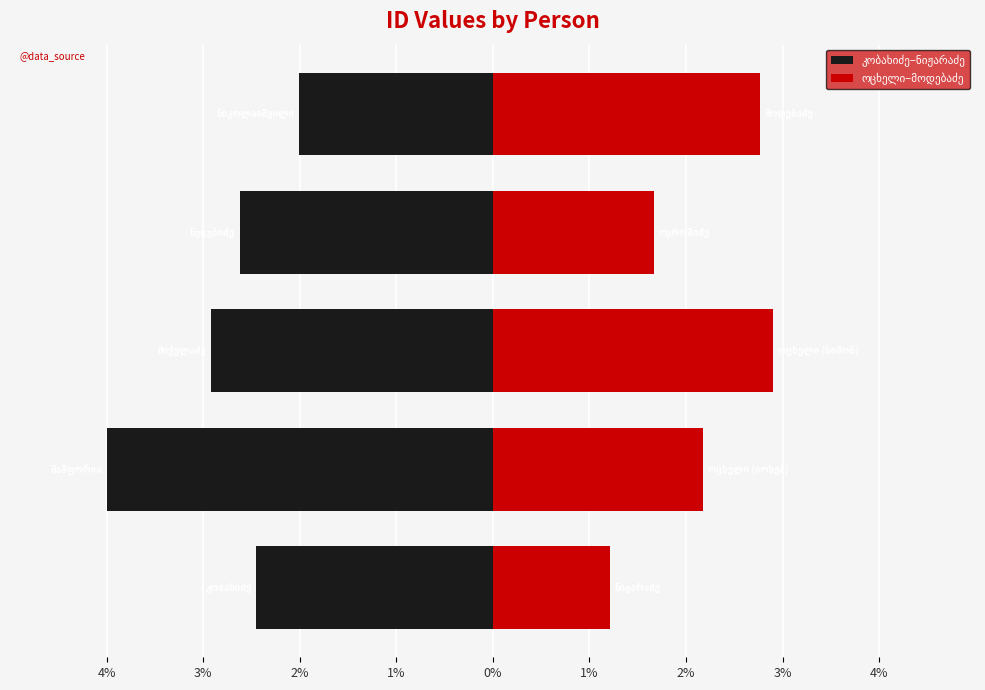

What is the difference between the second highest and second lowest values in the კობახიძე–ნიჟარაძე series?

0.5